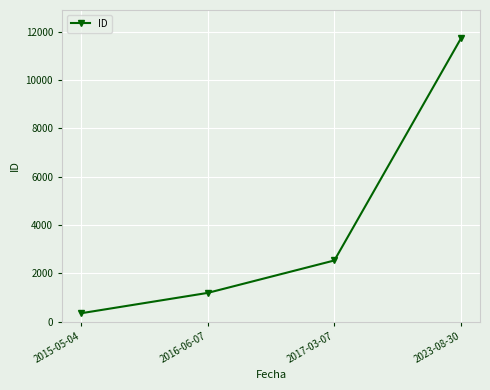

True or false: the data has more than 1 interior local peaks.

False